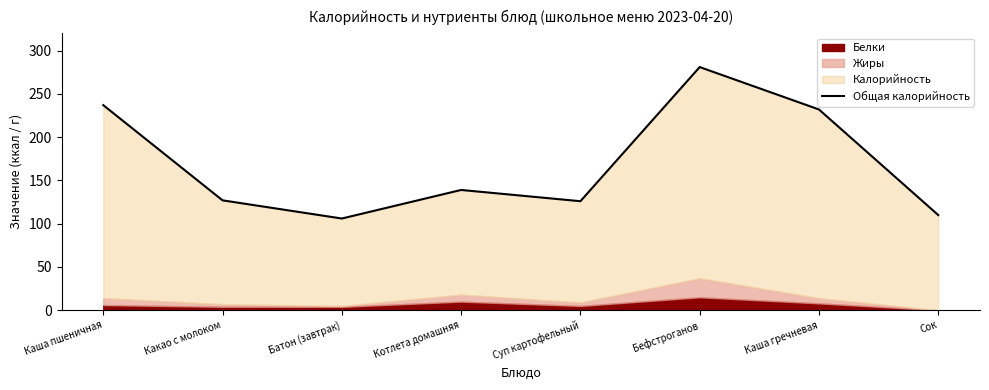

The chart shows a value of 232 at Каша гречневая. True or false?

True